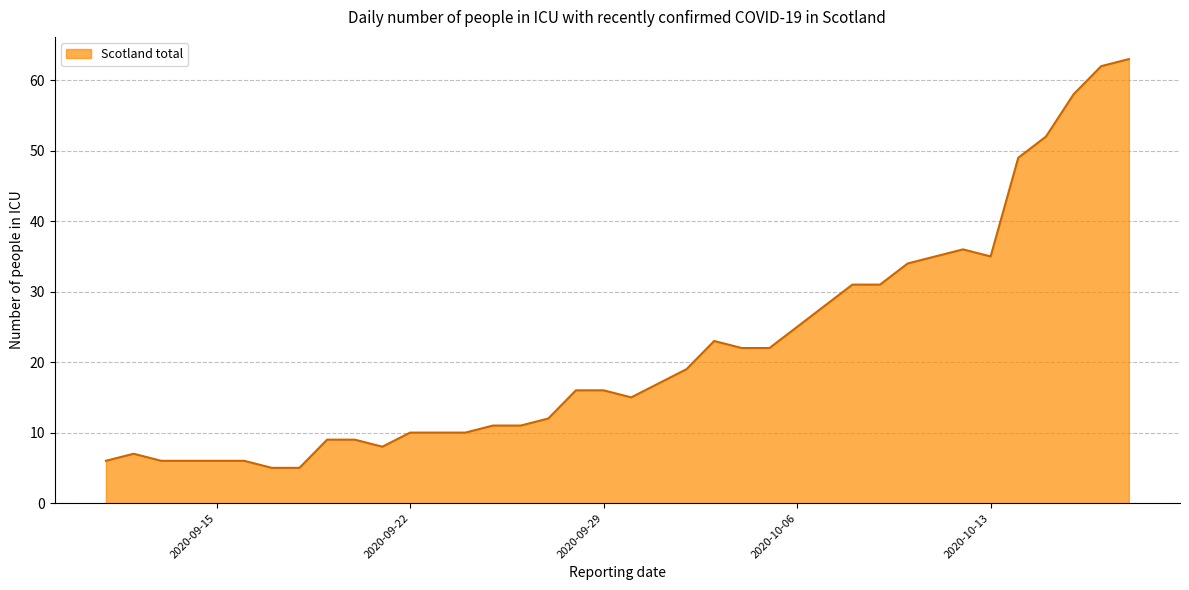

What is the difference between the maximum and minimum values?

58